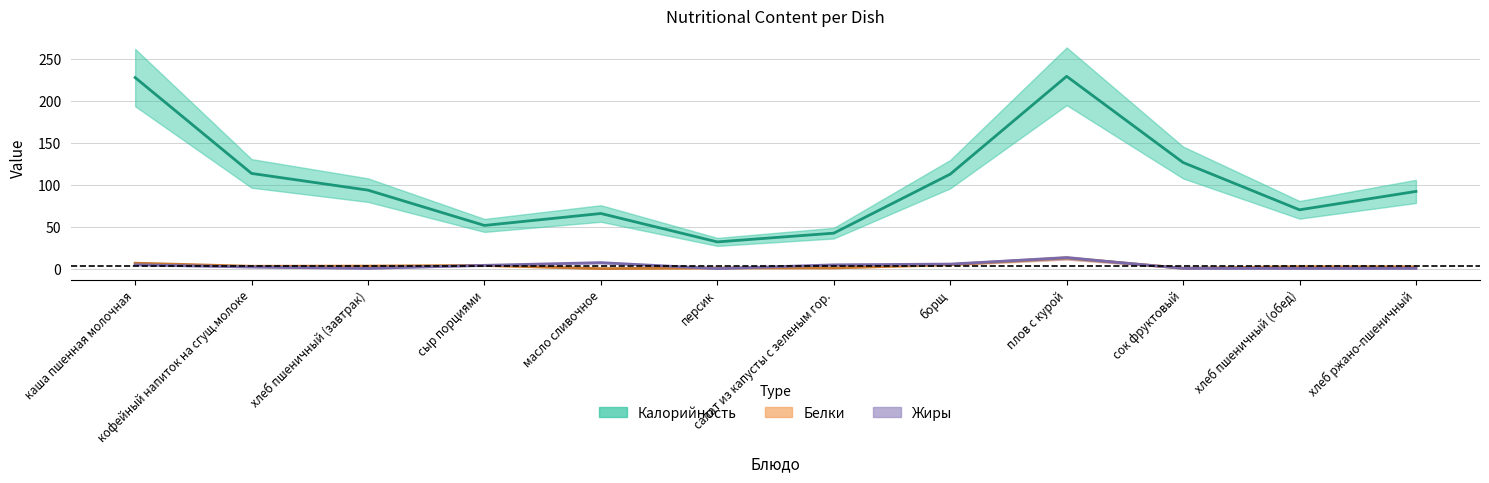

What is the difference between the Калорийность values at кофейный напиток на сгущ.молоке and каша пшенная молочная?

114.1